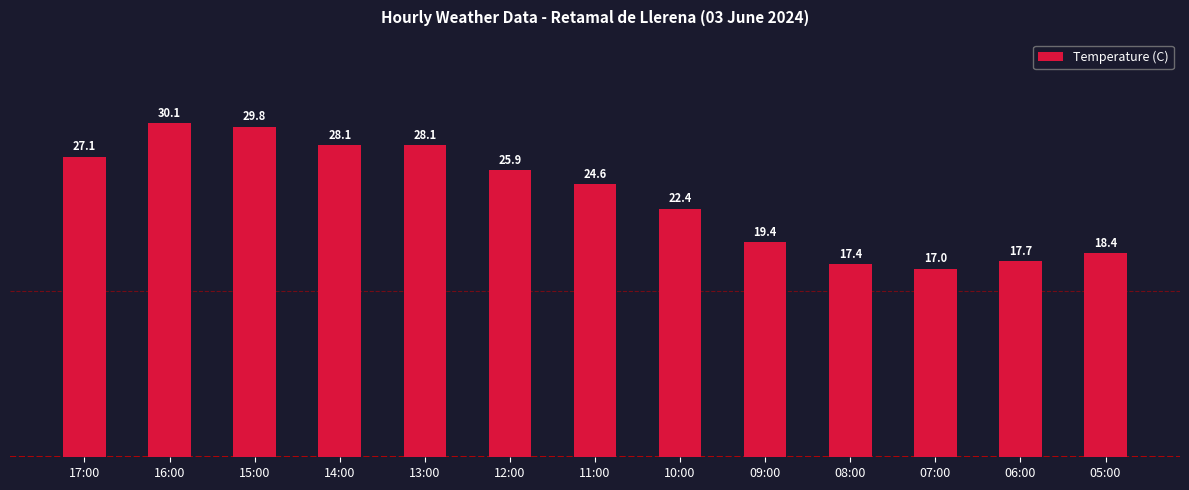

Where is the data nearest to the value 23?

10:00